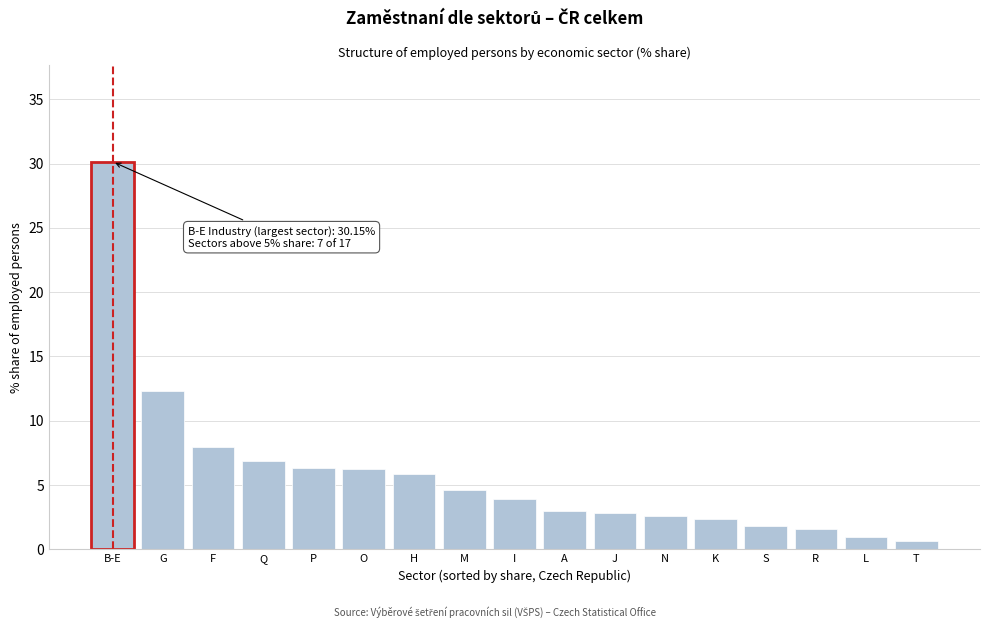

Reading left to right, what are all the values shown in this chart?

30.1	12.3	8.0	6.8	6.3	6.3	5.9	4.6	3.9	3.0	2.8	2.6	2.4	1.8	1.6	0.9	0.7